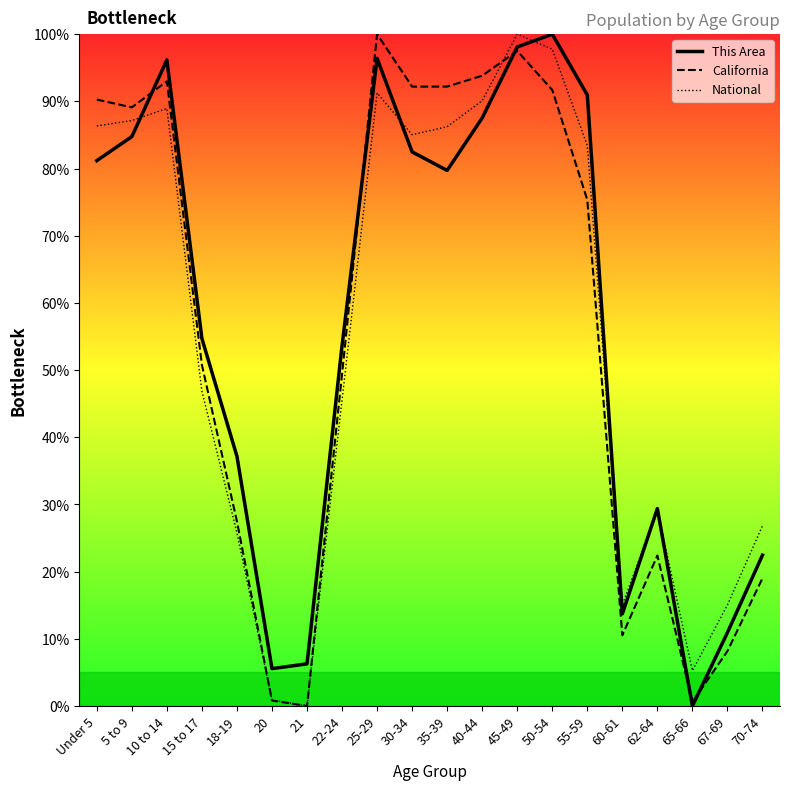

What is the difference between the maximum and minimum values in the National series?

100.0